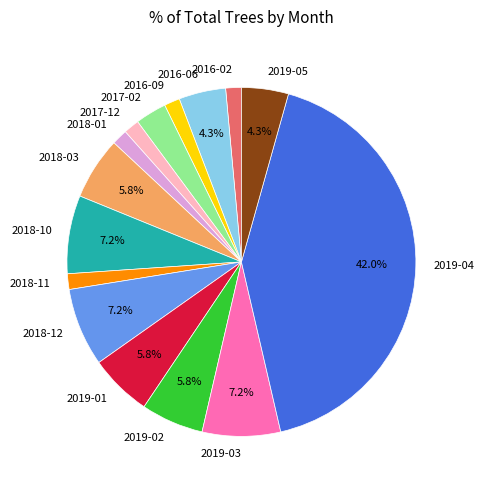

Does 2019-05 represent more than half of the total?

No